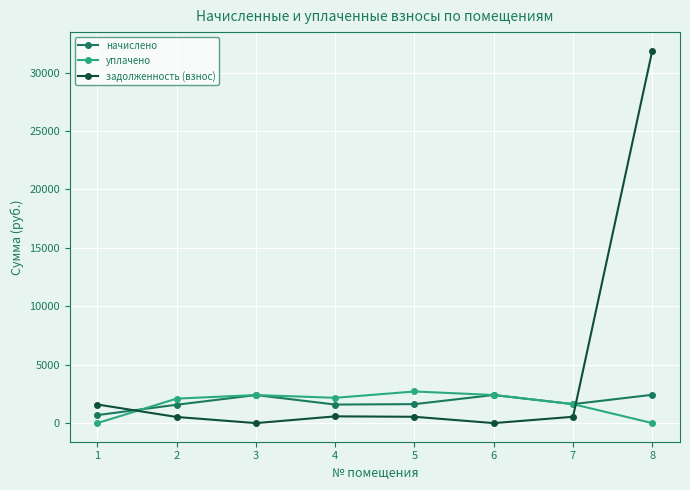

What is the value of the уплачено point at the 3rd from the left?

2401.2